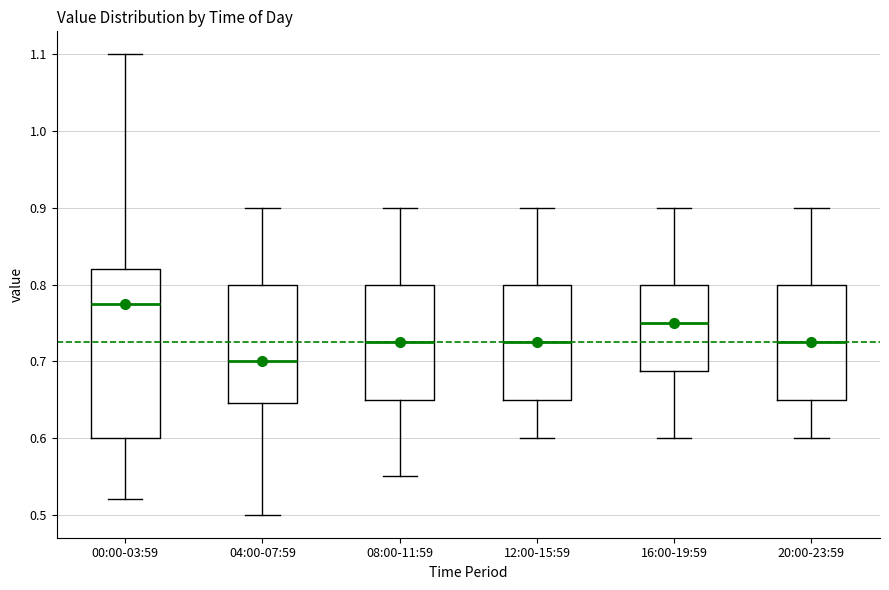

Which box has the lowest median line?

04:00-07:59